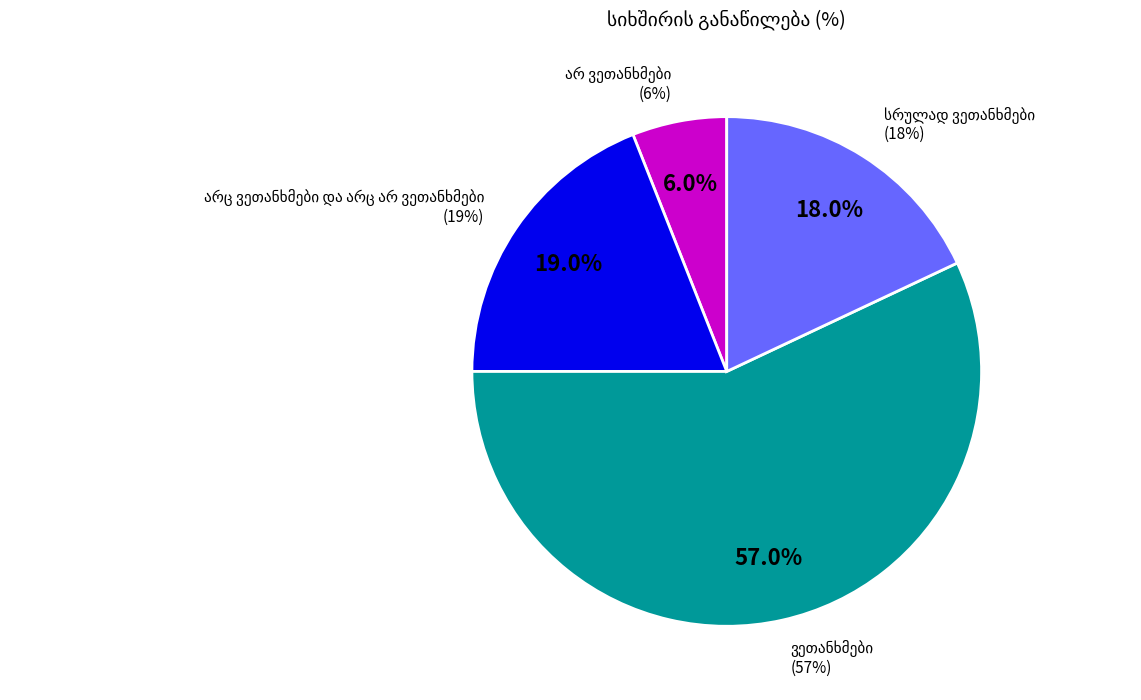

What is the largest slice in the pie chart?

ვეთანხმები